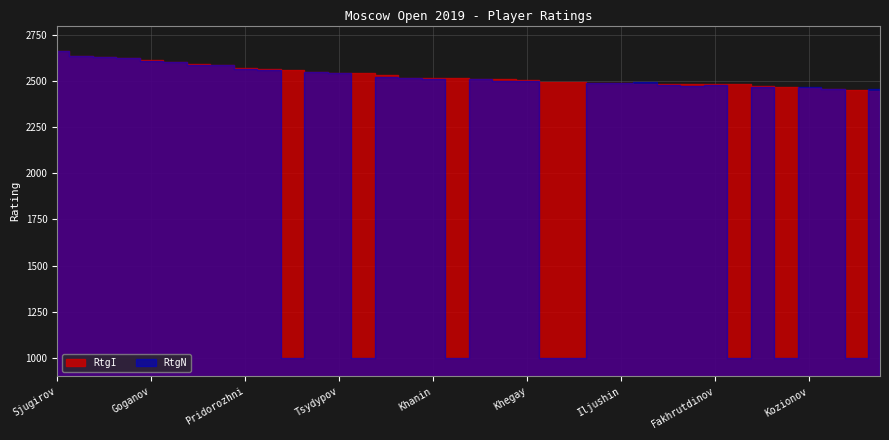

How many distinct data groups are displayed?

2